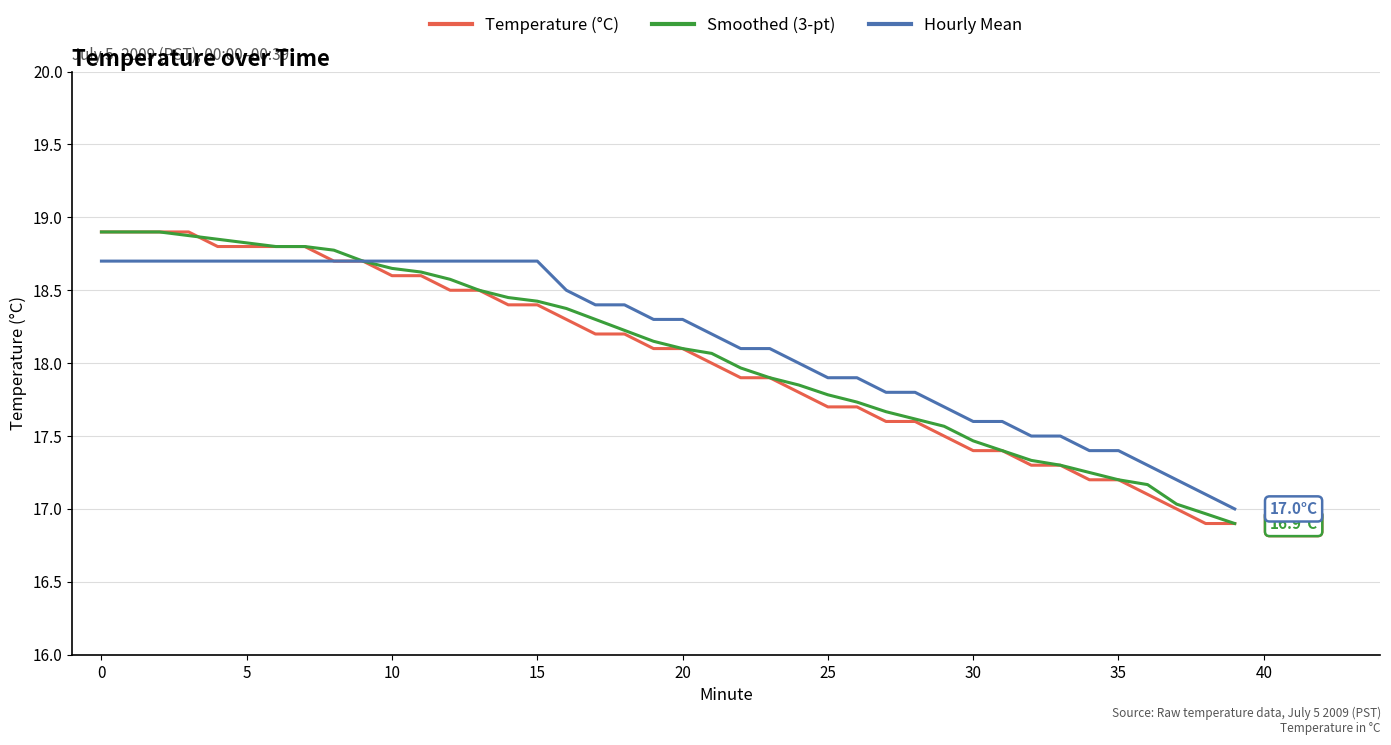

What is the smallest value displayed?

16.9